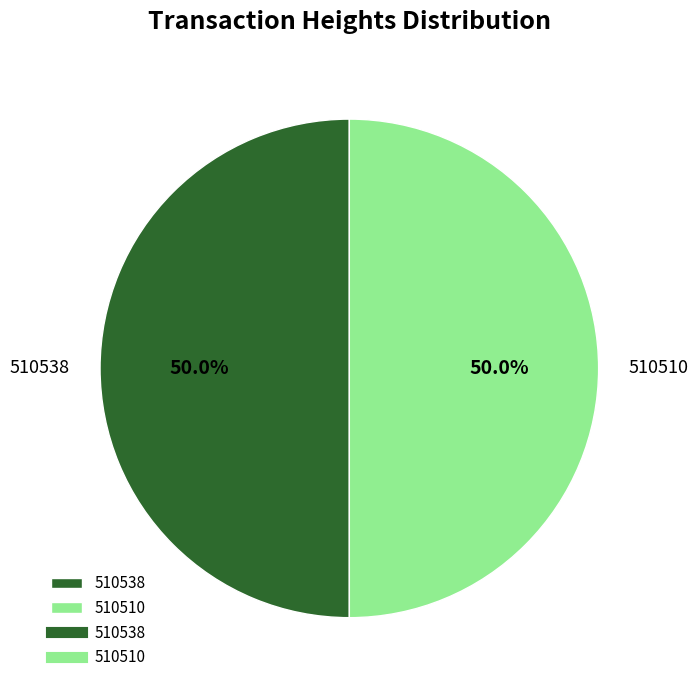

What percentage is the 510510 slice, to the nearest percent?

50%